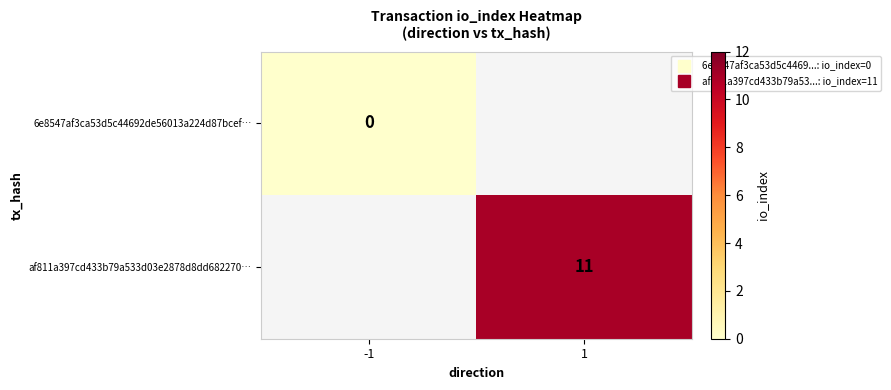

At 1, list the series in order from smallest to largest.

6e8547af3ca53d5c44692de56013a224d87bcef…, af811a397cd433b79a533d03e2878d8dd682270…